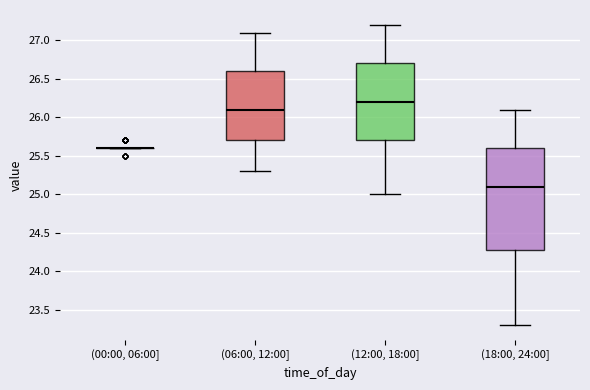

Reading left to right, transcribe this box plot: for each box, give where its median line is, the range the box spans, and where its two whiskers end, as read against the y-axis. The values are not printed on the chart, so give them approximately, as read against the axis.

(00:00, 06:00]: box collapsed to a line at 25.6, whiskers 25.6 to 25.6
(06:00, 12:00]: median 26.1, box 25.7 to 26.6, whiskers 25.3 to 27.1
(12:00, 18:00]: median 26.2, box 25.7 to 26.7, whiskers 25.0 to 27.2
(18:00, 24:00]: median 25.1, box 24.3 to 25.6, whiskers 23.3 to 26.1